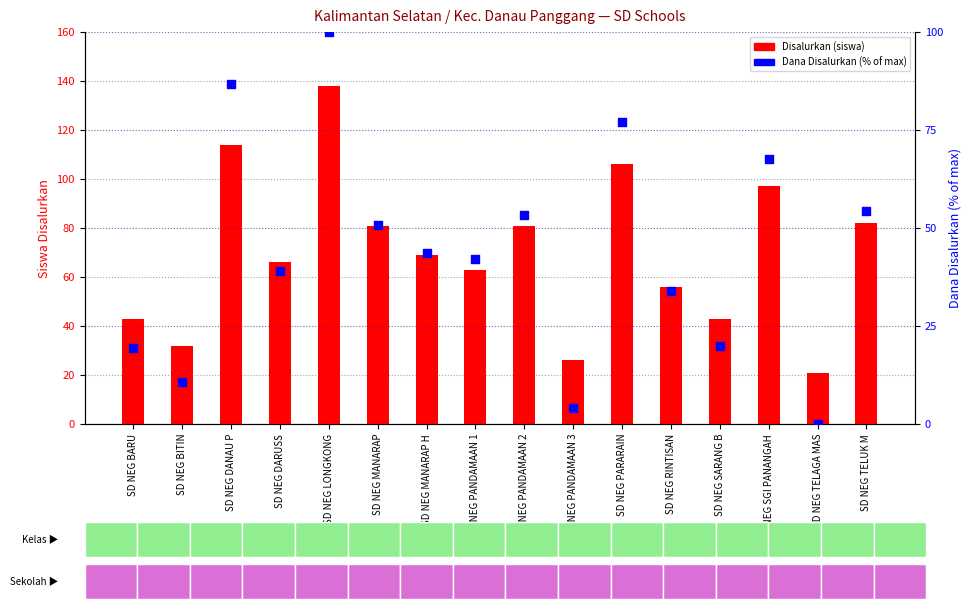

At which category is the sum across all series the highest?

SD NEG LONGKONG